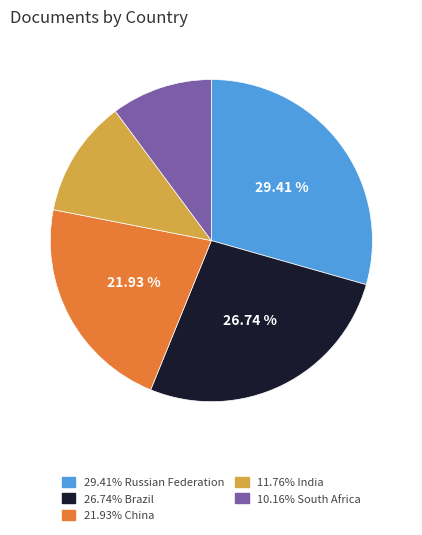

Is there any slice that represents more than half of the pie?

No